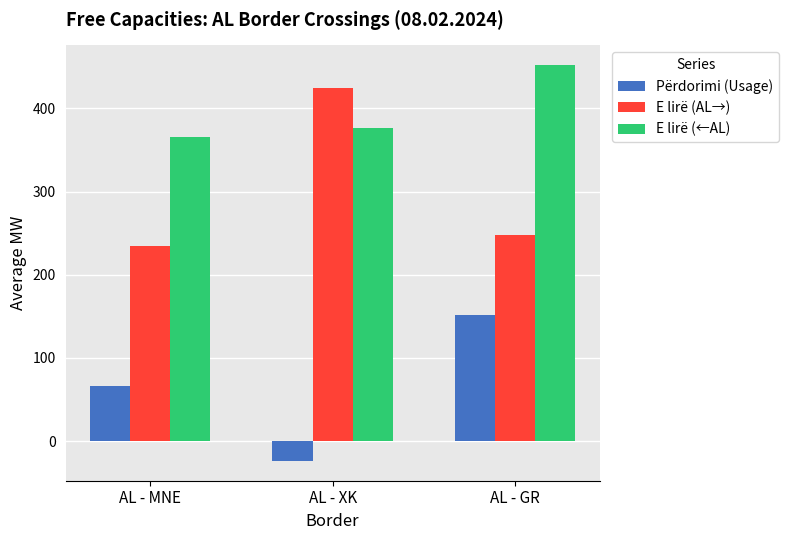

What is the label of the 1st bar from the right?

AL - GR